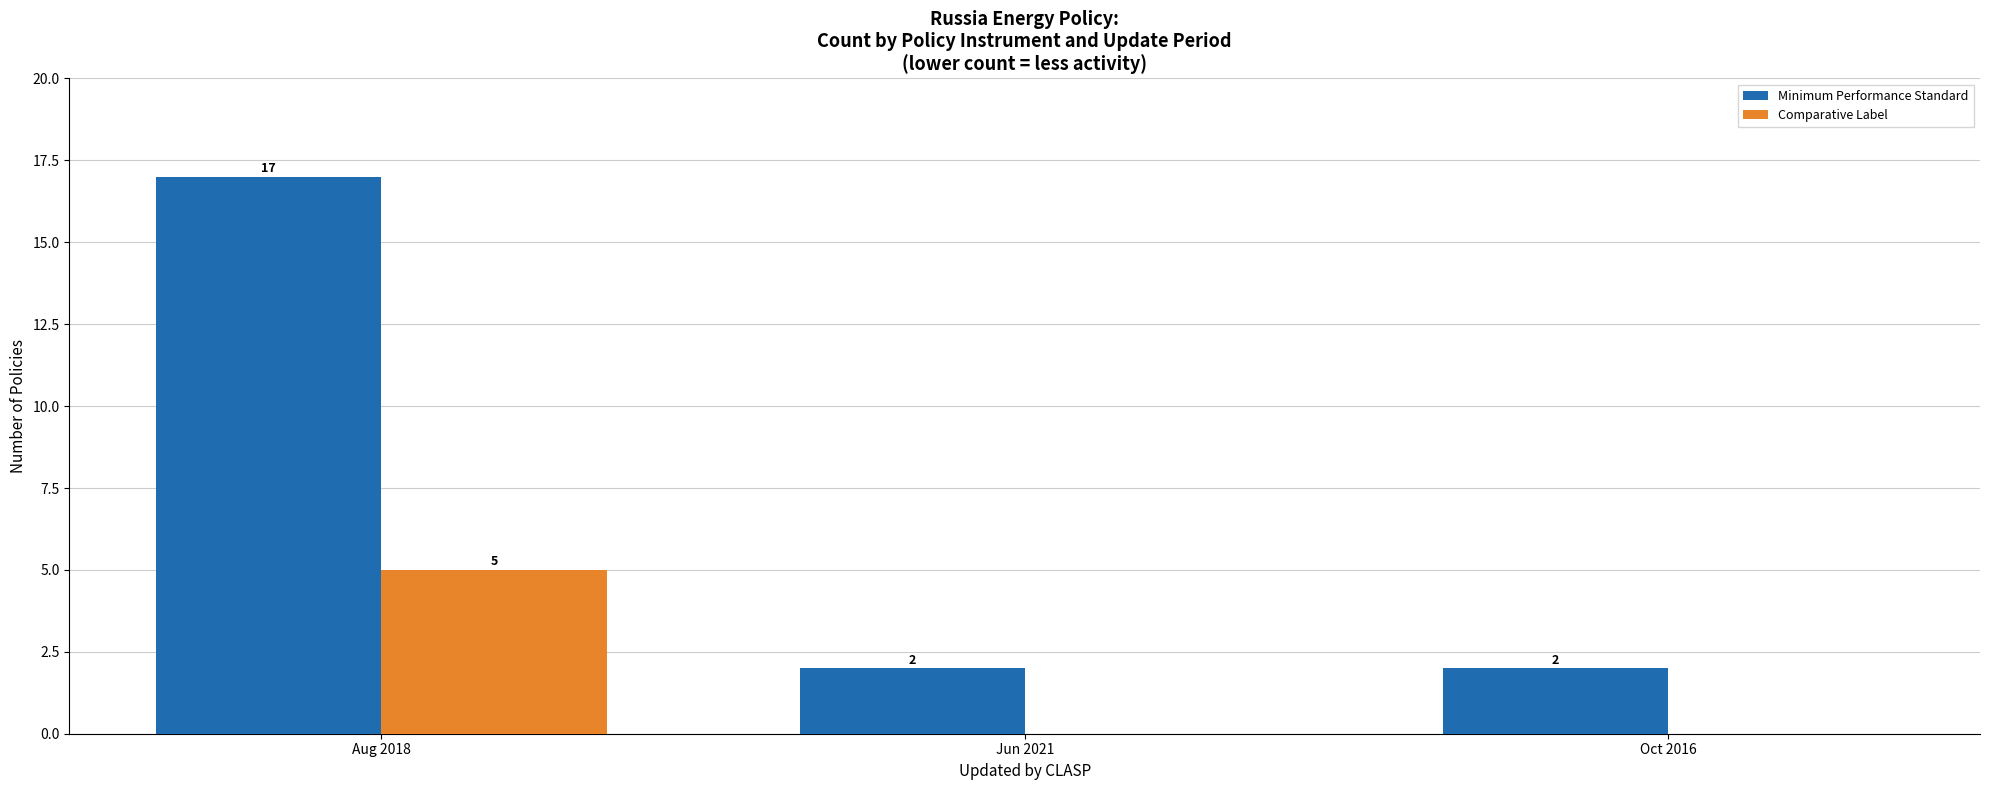

Is it true that Comparative Label equals -3 at Jun 2021?

False